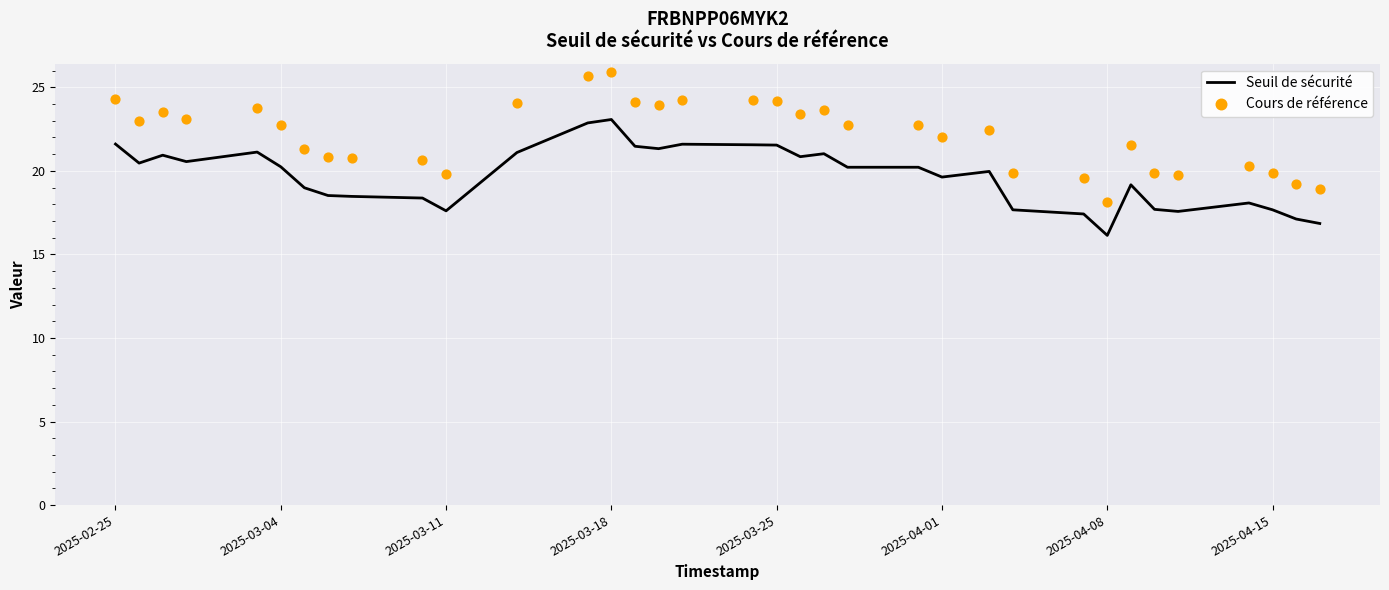

The Seuil de sécurité series shows 21.6 at 2025-02-25. True or false?

True